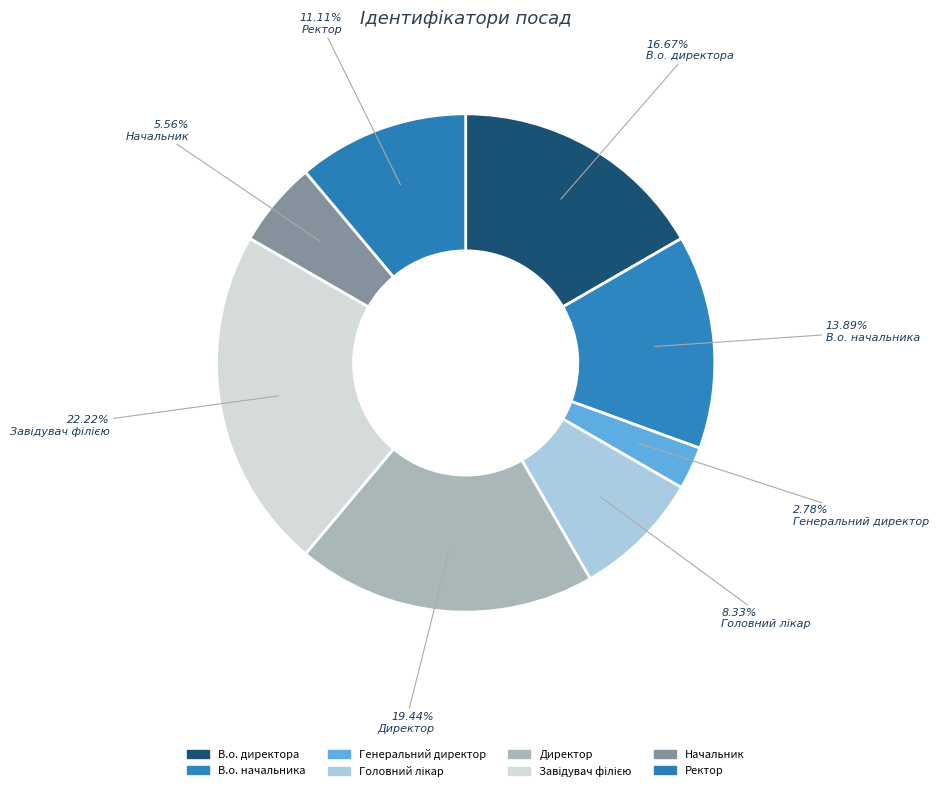

Between Завідувач філією and Директор, which is larger?

Завідувач філією